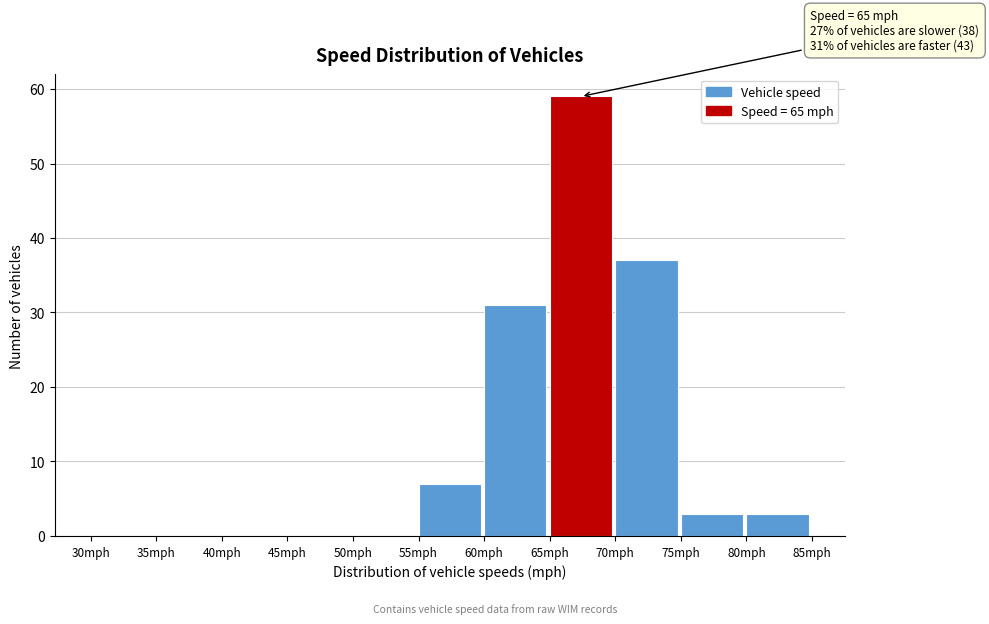

Over which range of the x-axis is the bar tallest?

65 to 70